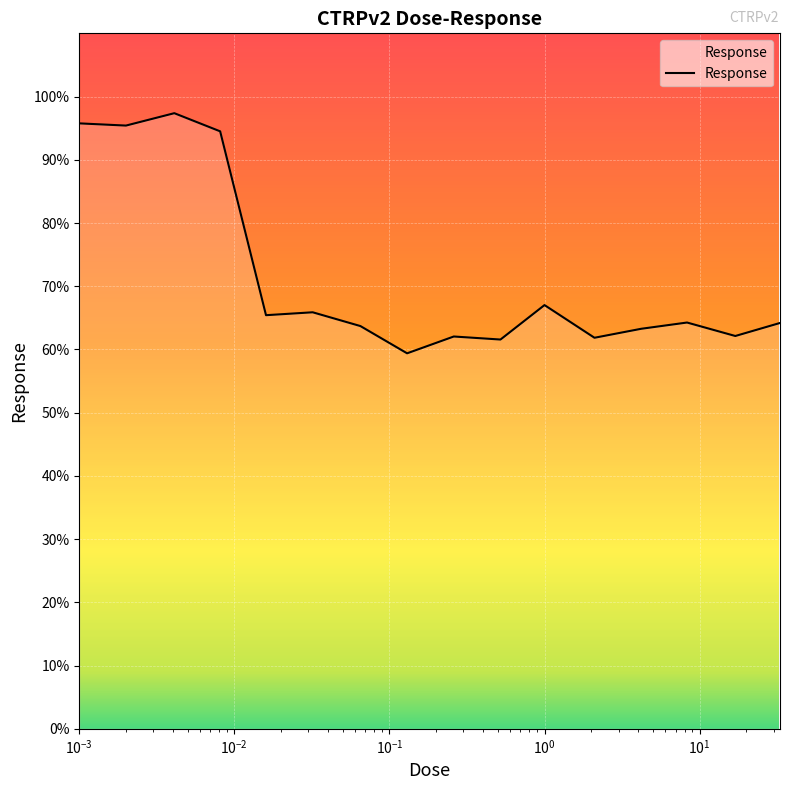

What is the greatest value displayed?

97.4